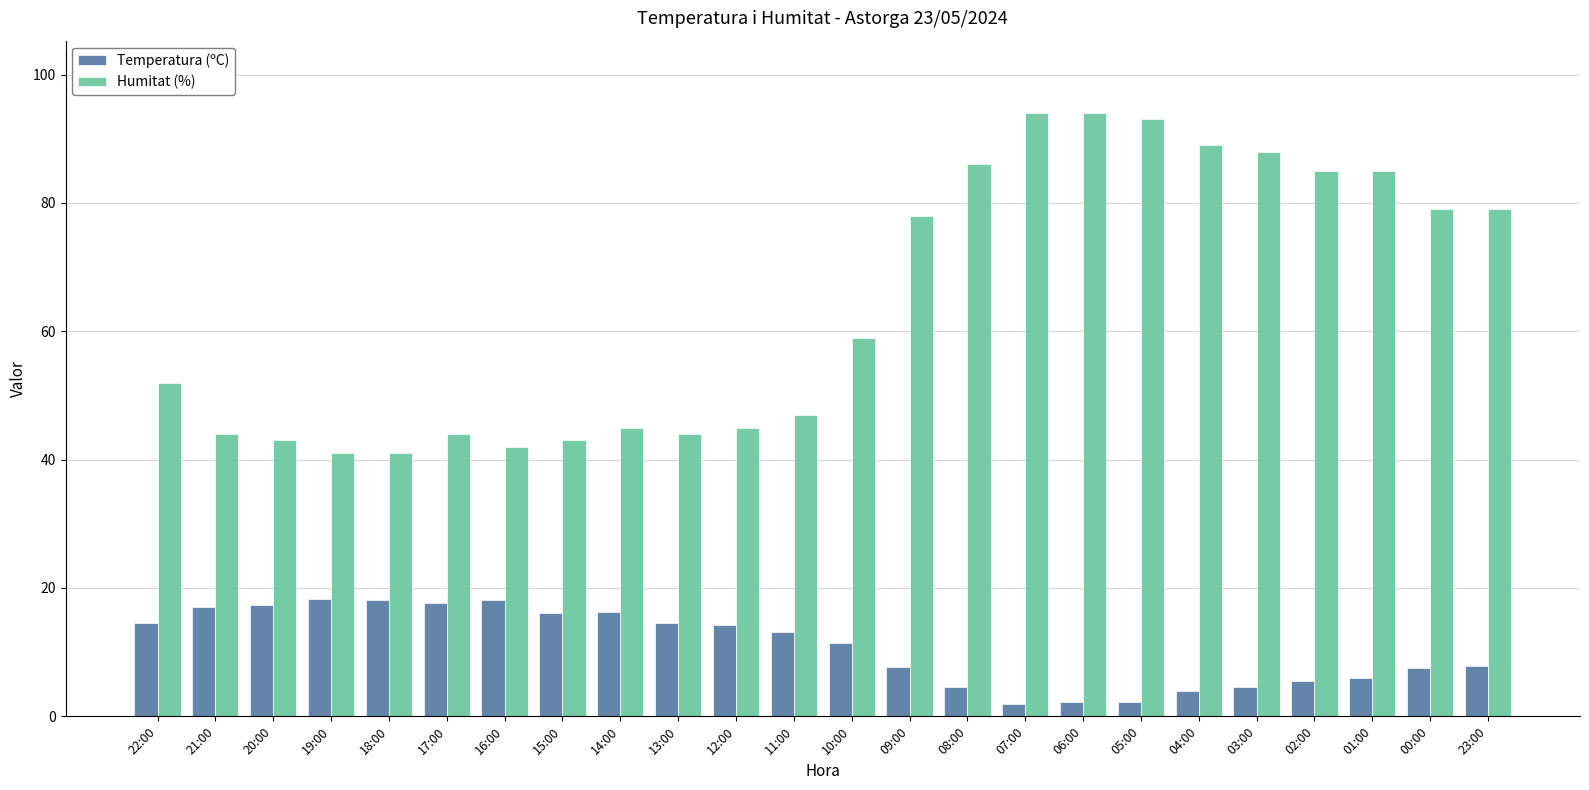

What is the label of the 12th bar from the left?

11:00